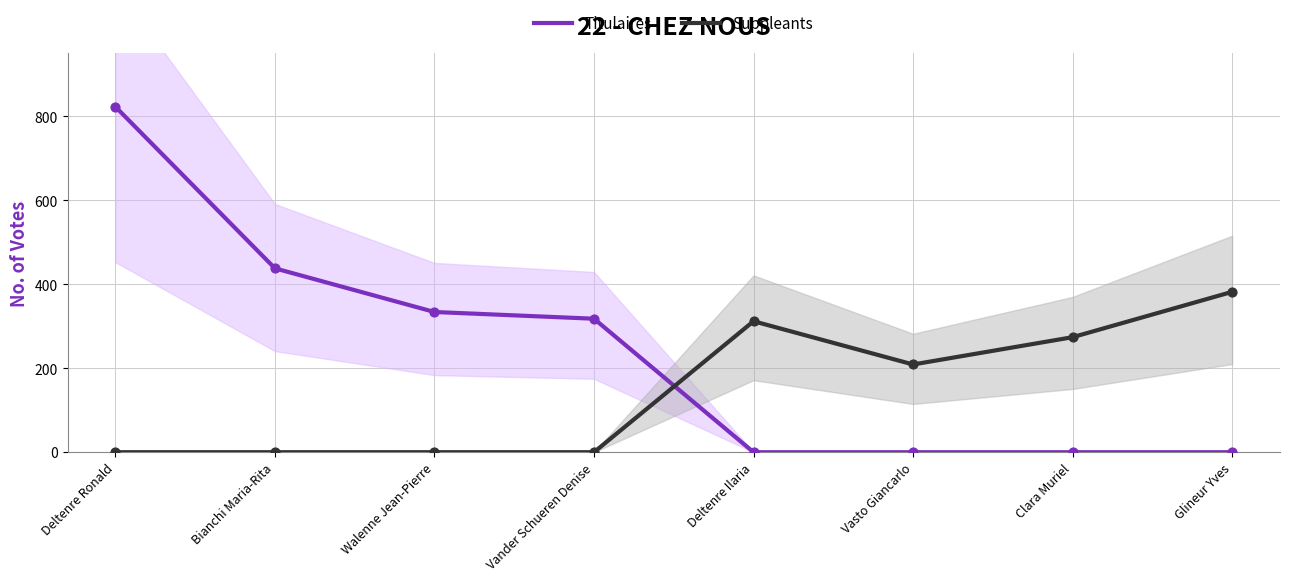

What are all the series names shown in the legend?

Titulaires, Suppleants